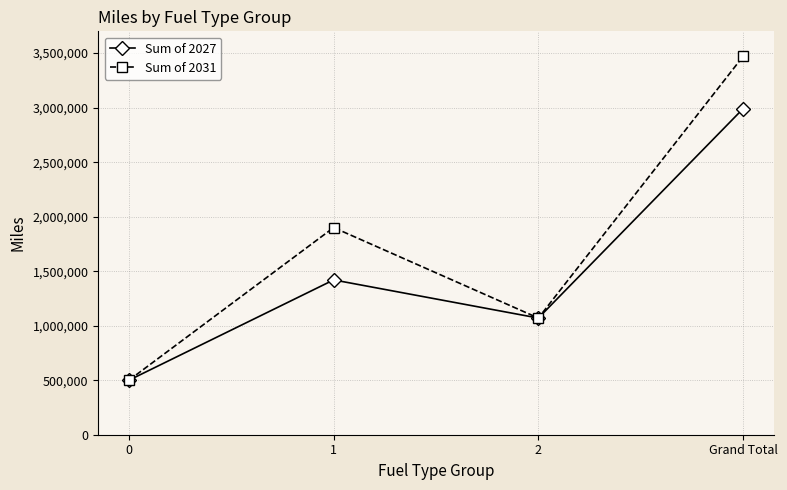

Which series has the largest total across all categories?

Sum of 2031